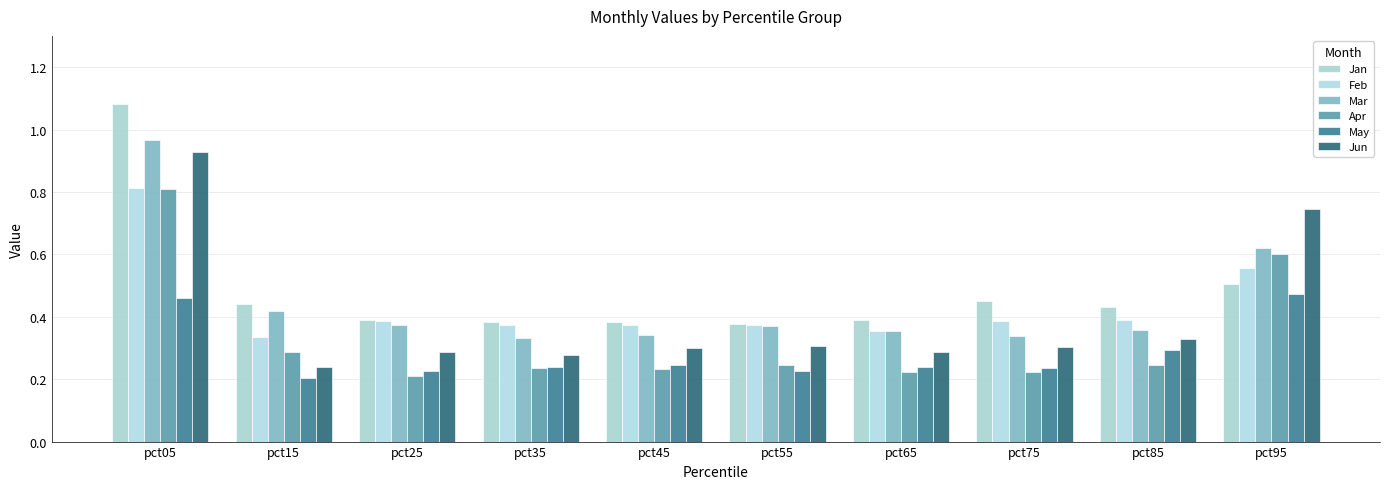

How many series are shown in this chart?

6